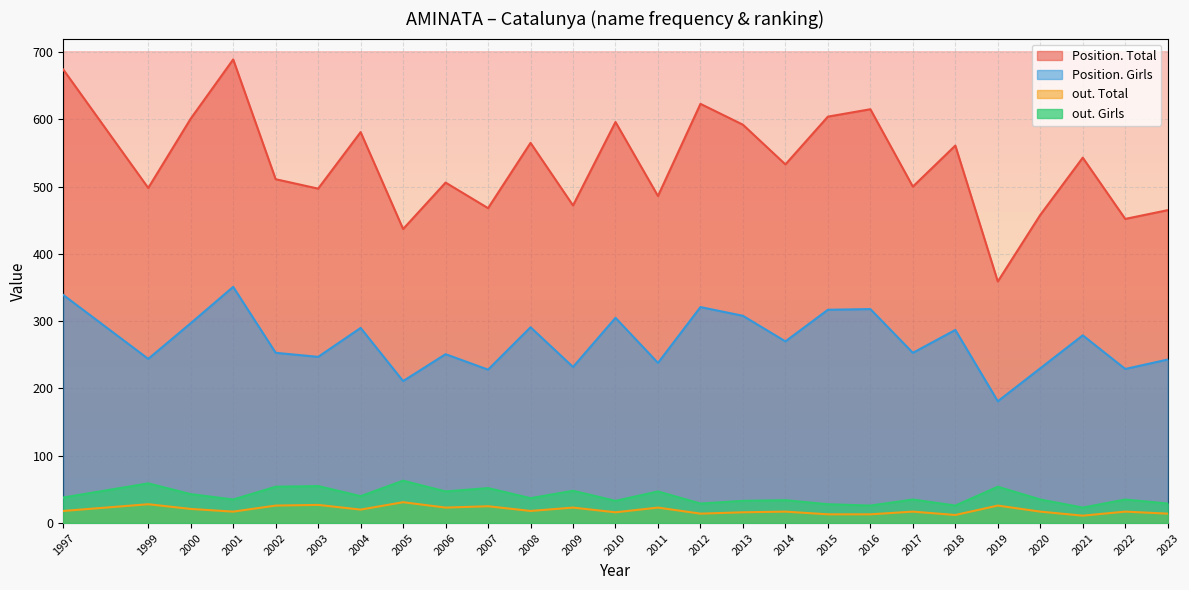

What is the spread (max minus min) of values at 2006?

483